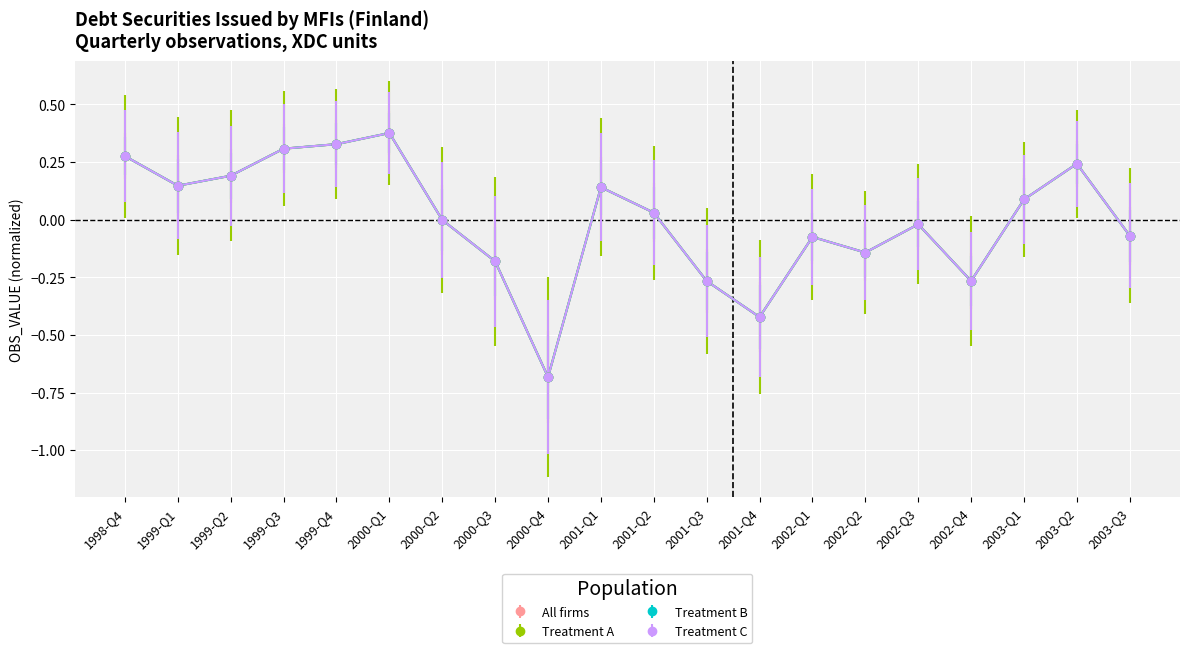

True or false: All firms and Treatment B intersect in this chart.

False